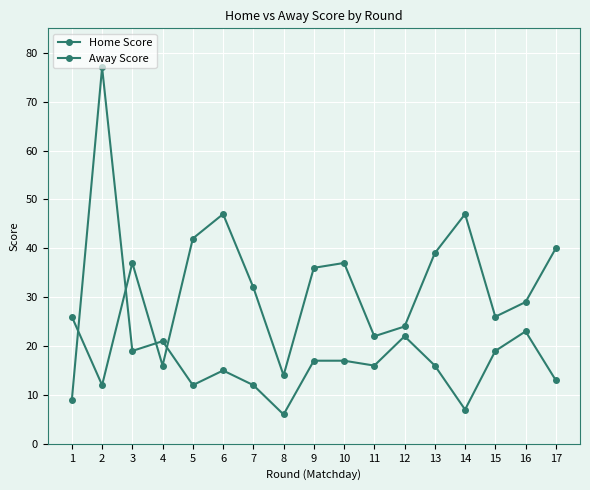

Is the value of Away Score at 3 greater than the value of Home Score at 4?

Yes